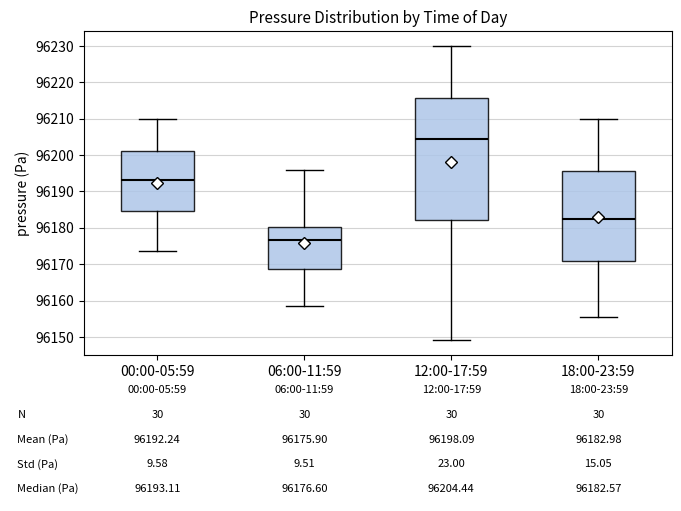

Which box's median line is the lowest?

06:00-11:59